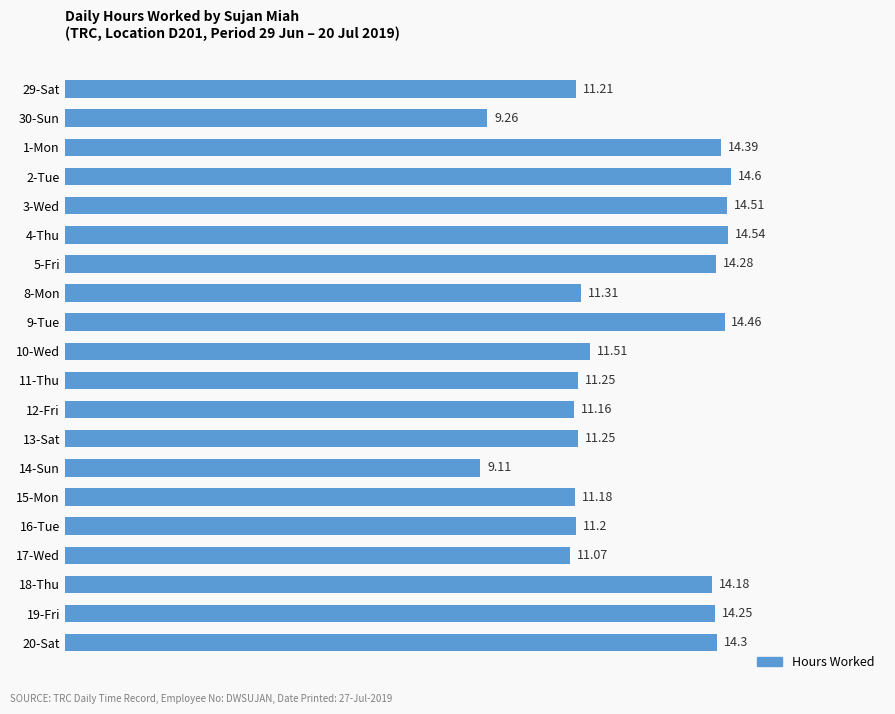

What is the sum of all values?

249.0